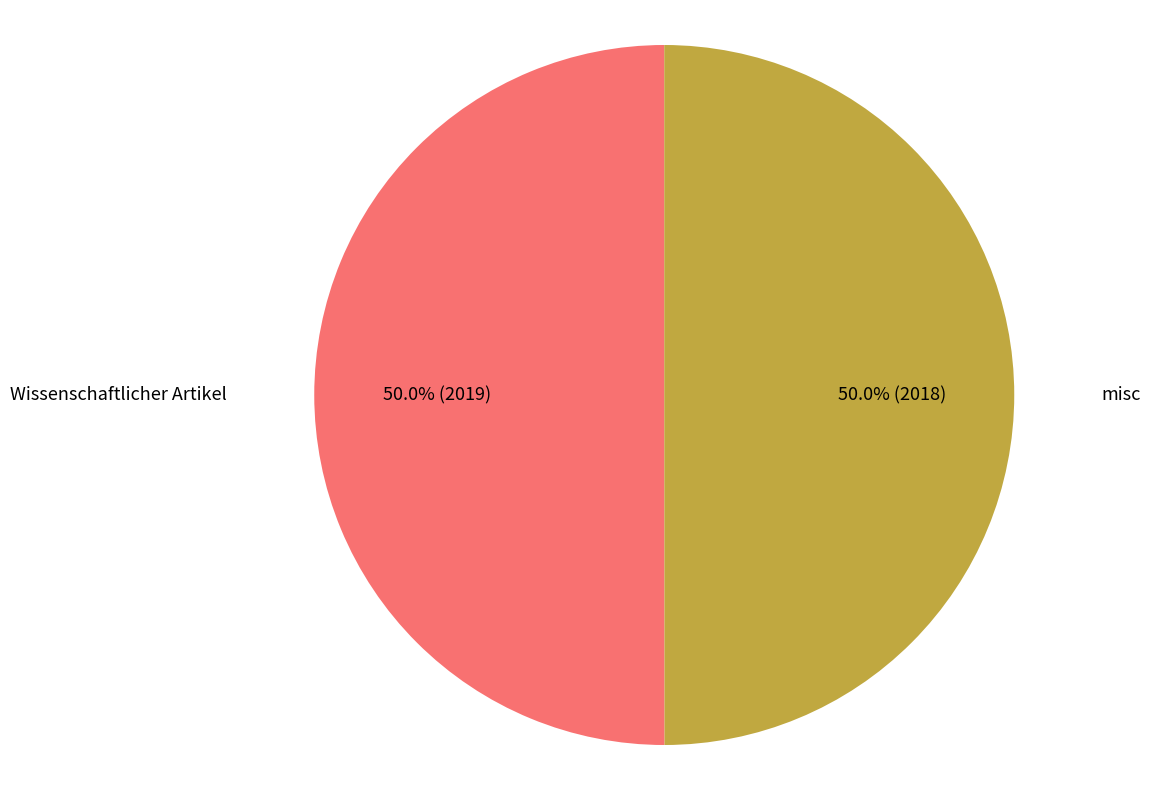

To the nearest percent, what is the combined percentage of Wissenschaftlicher Artikel and misc?

100%